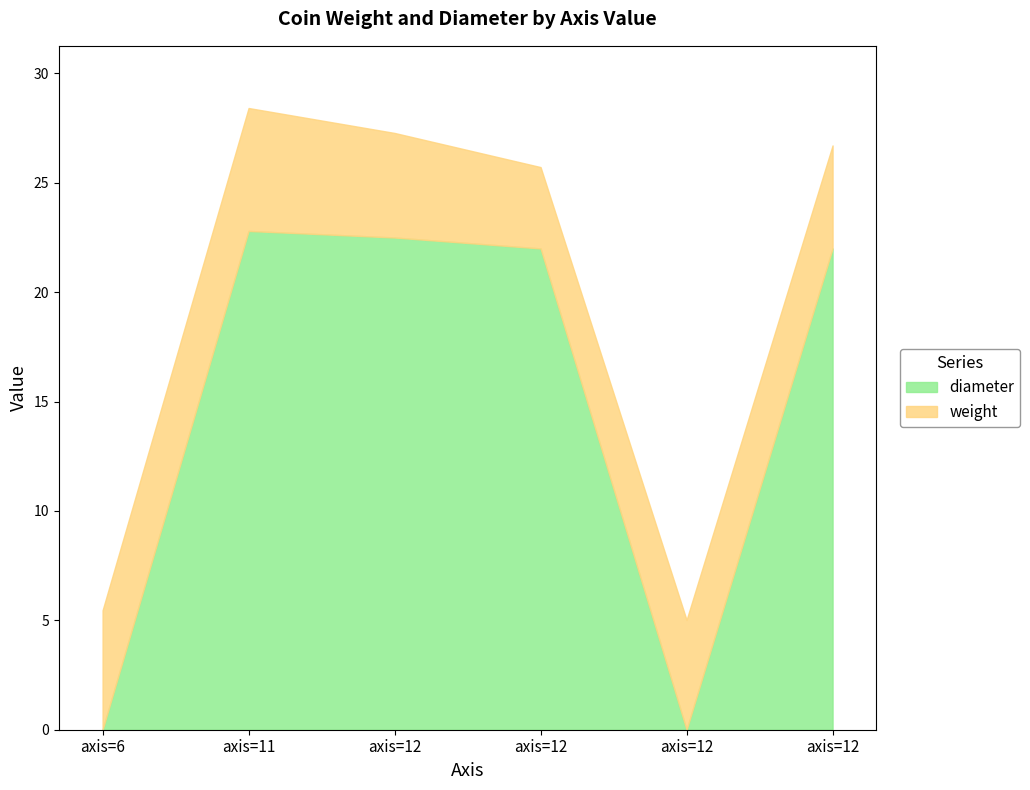

What is the difference between the second highest and second lowest values in the weight series?

0.8